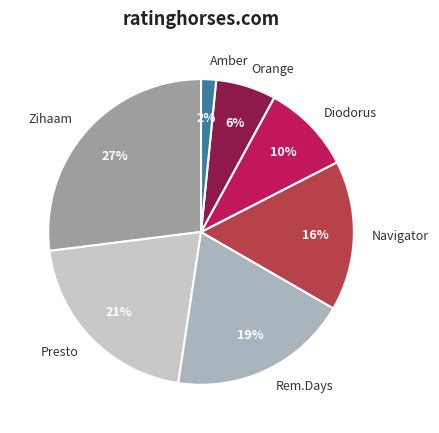

Is Zihaam the majority of the pie?

No